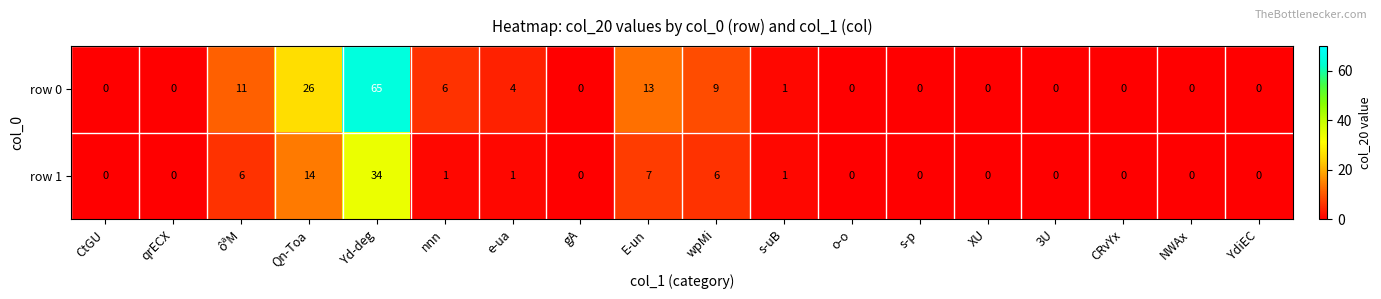

Between Yd-deg and wpMi, which series saw the biggest shift?

row 0